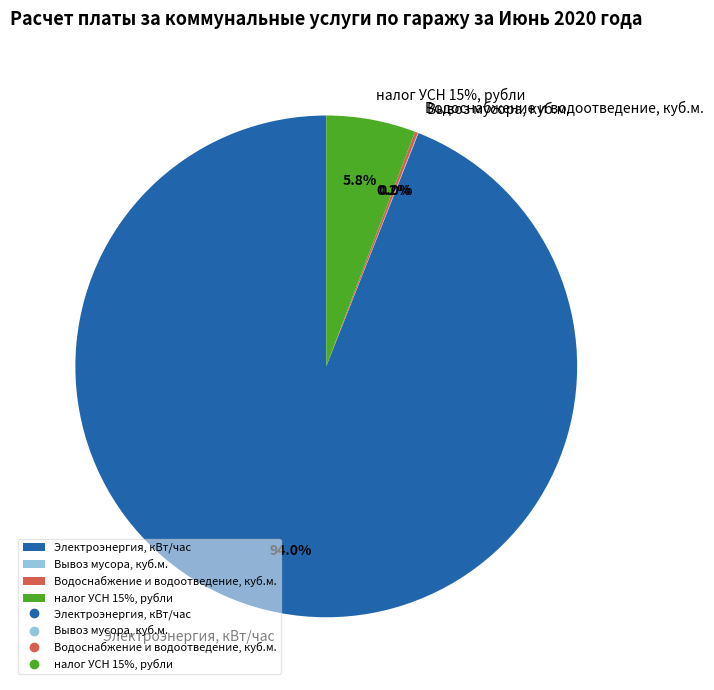

What portion of the pie excludes Электроэнергия, кВт/час?

6.0%